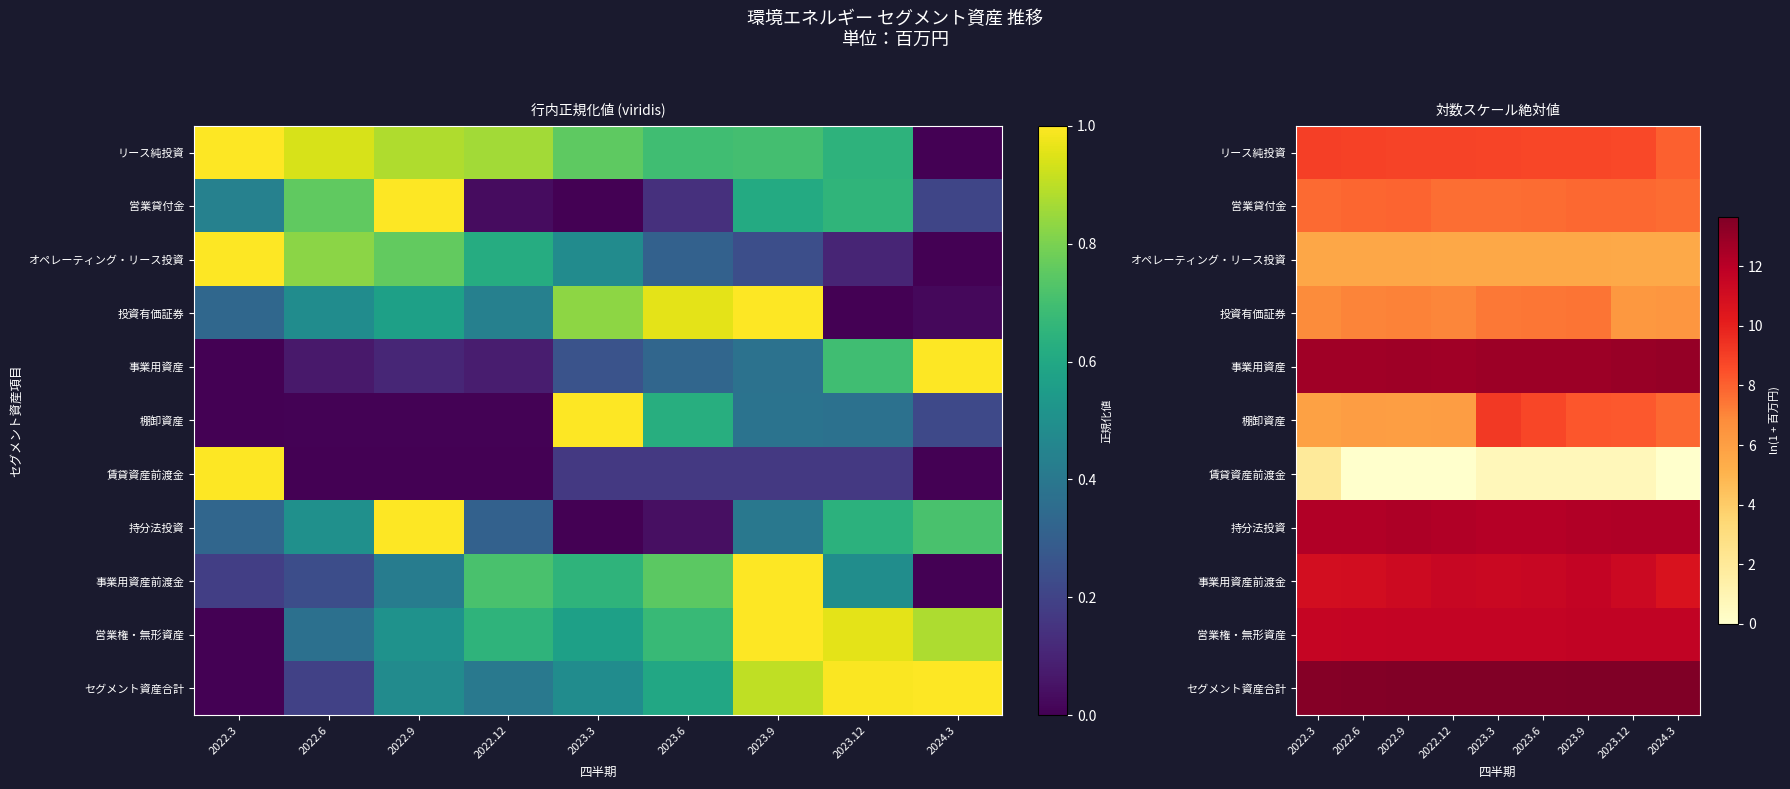

The 賃貸資産前渡金 series shows 2.6 at 2022.3. True or false?

False